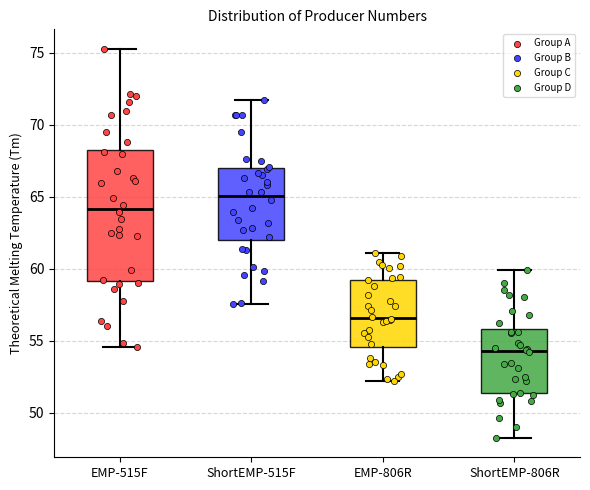

Reading left to right, read every box against the y-axis: the position of its median line, the range the box covers, and the ends of its whiskers. The values are not printed on the chart, so give them approximately, as read against the axis.

EMP-515F: median 64.0, box 59.0 to 68.5, whiskers 54.5 to 75.5
ShortEMP-515F: median 65.0, box 62.0 to 67.0, whiskers 57.5 to 71.5
EMP-806R: median 56.5, box 54.5 to 59.0, whiskers 52.0 to 61.0
ShortEMP-806R: median 54.5, box 51.5 to 56.0, whiskers 48.5 to 60.0